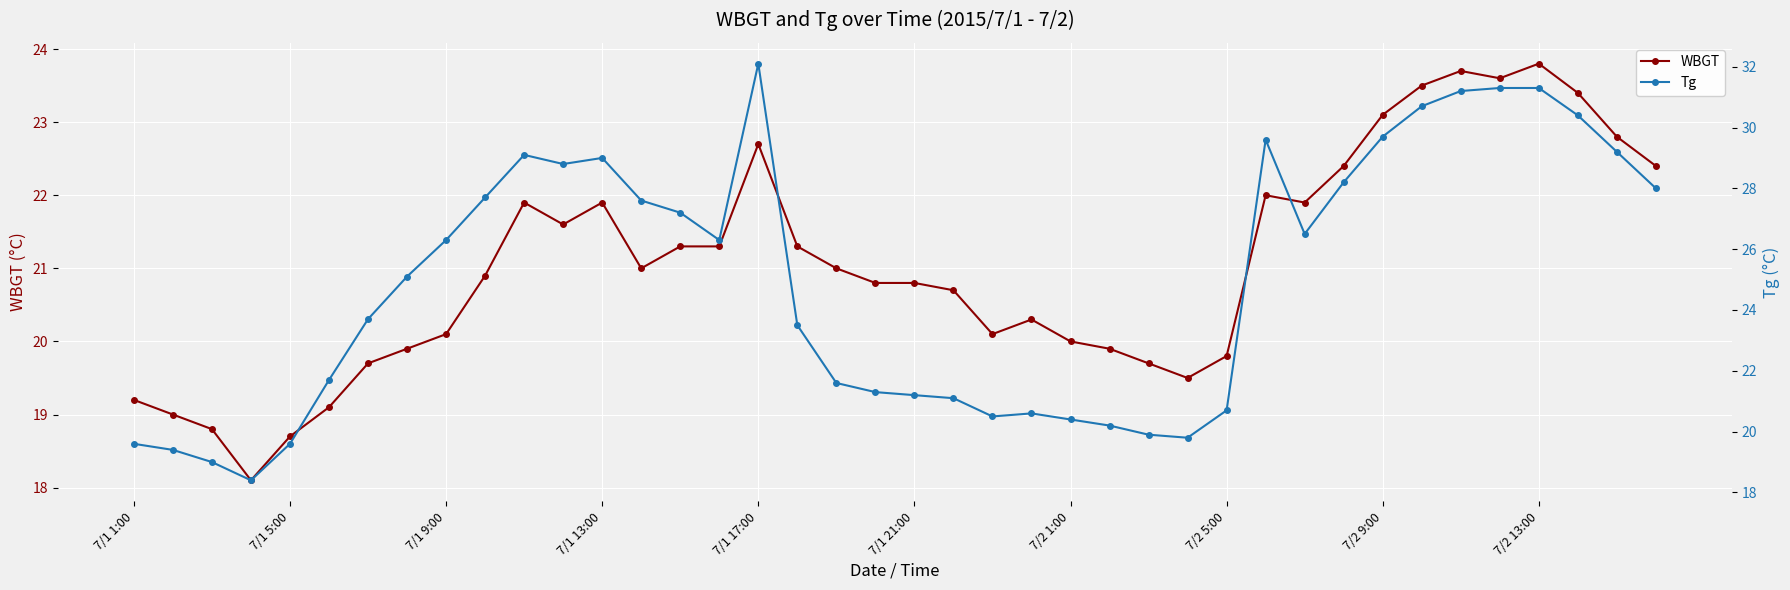

Which series has the largest range (max minus min)?

Tg